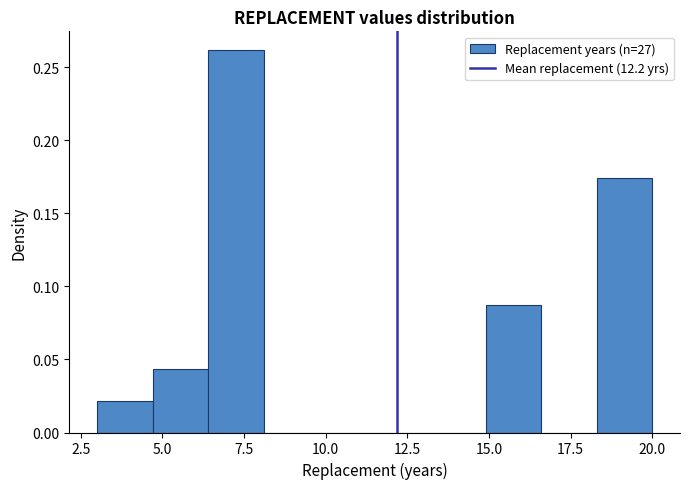

Read against the x-axis, roughly where is the centre of the tallest bar?

7.5